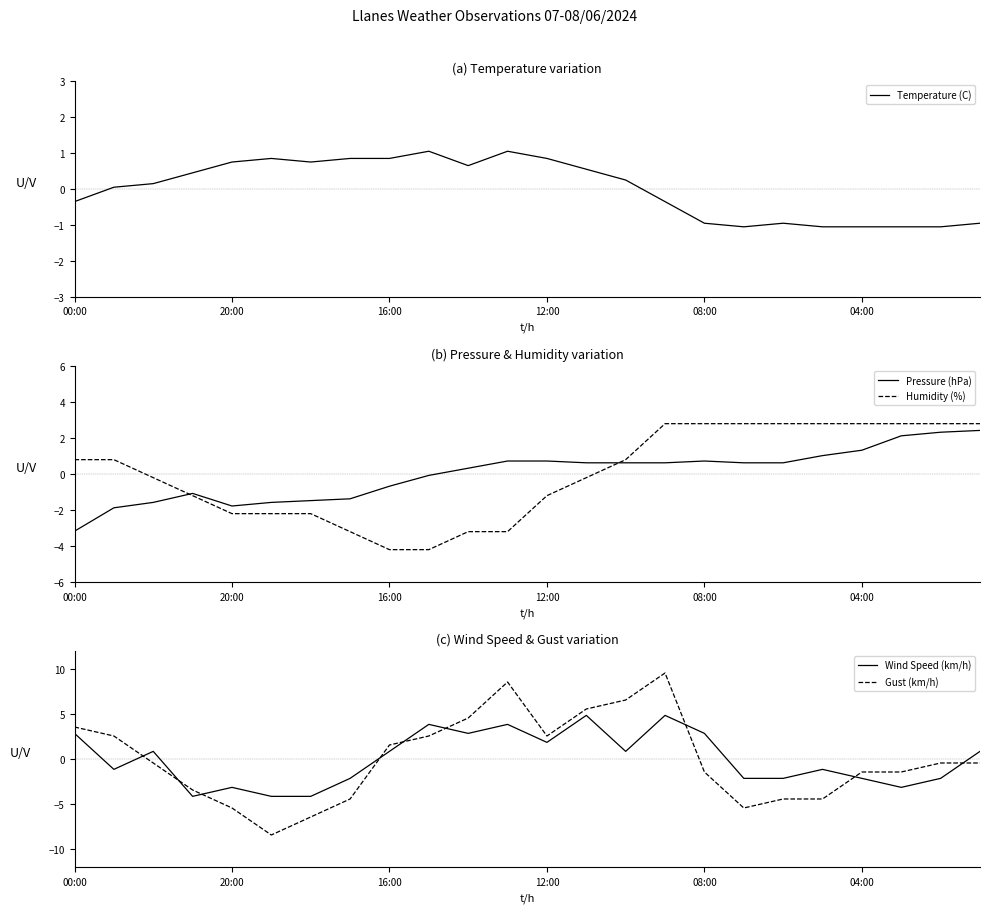

True or false: Humidity (%) has more than 1 interior local peaks.

False